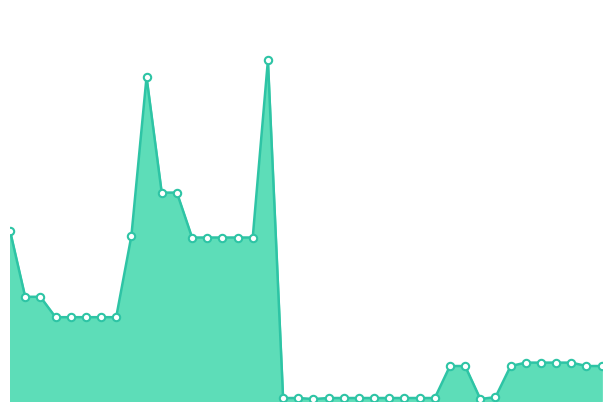

How many lines are shown in the chart?

1